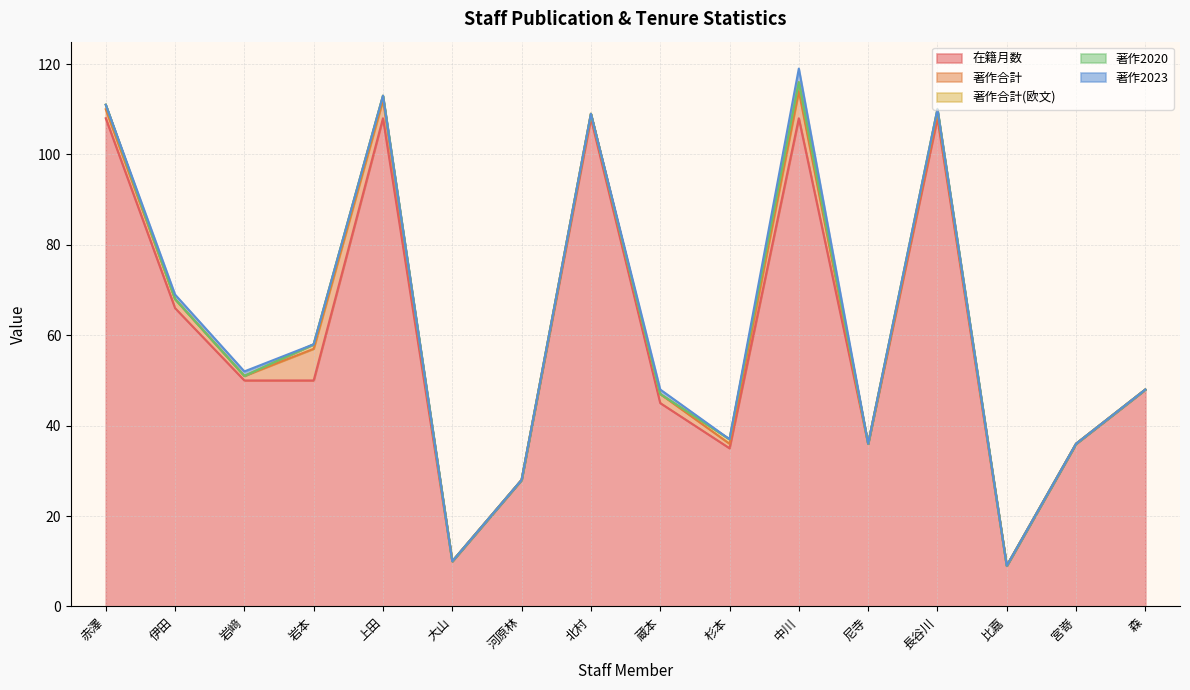

What are all the series names shown in the legend?

在籍月数, 著作合計, 著作合計(欧文), 著作2020, 著作2023